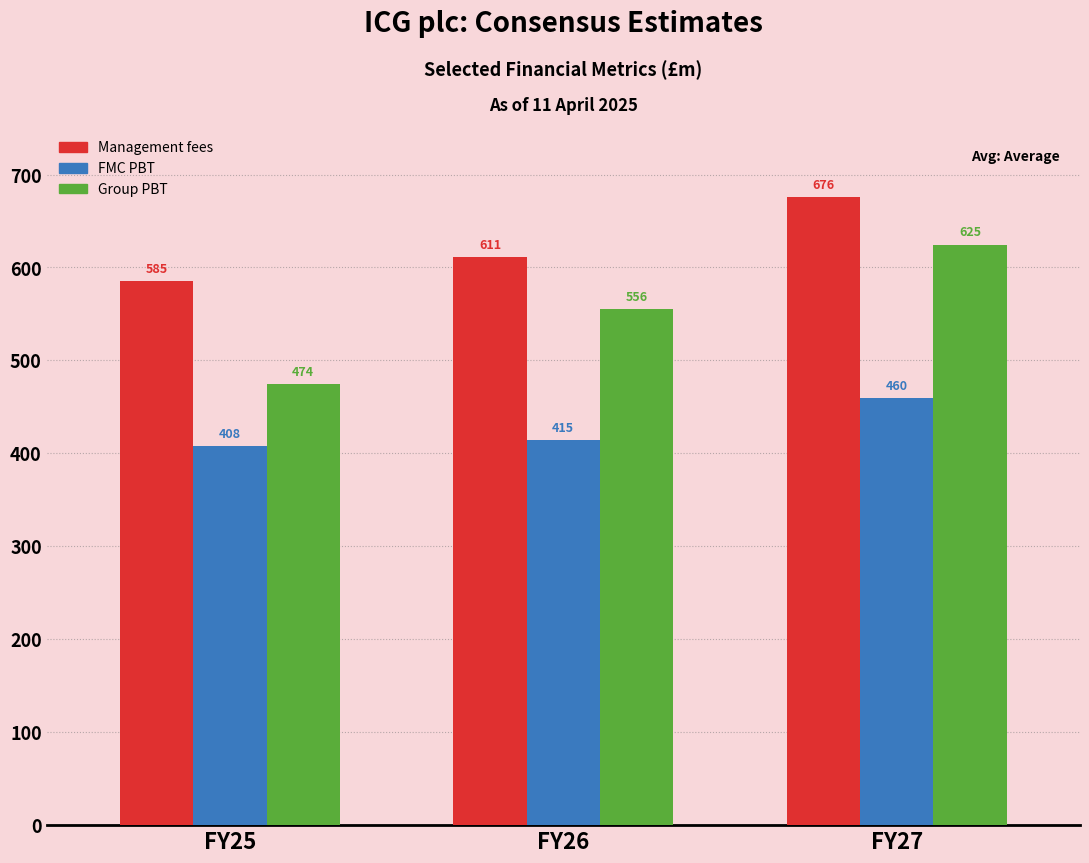

Rank the series by their average value, from highest to lowest.

Management fees, Group PBT, FMC PBT